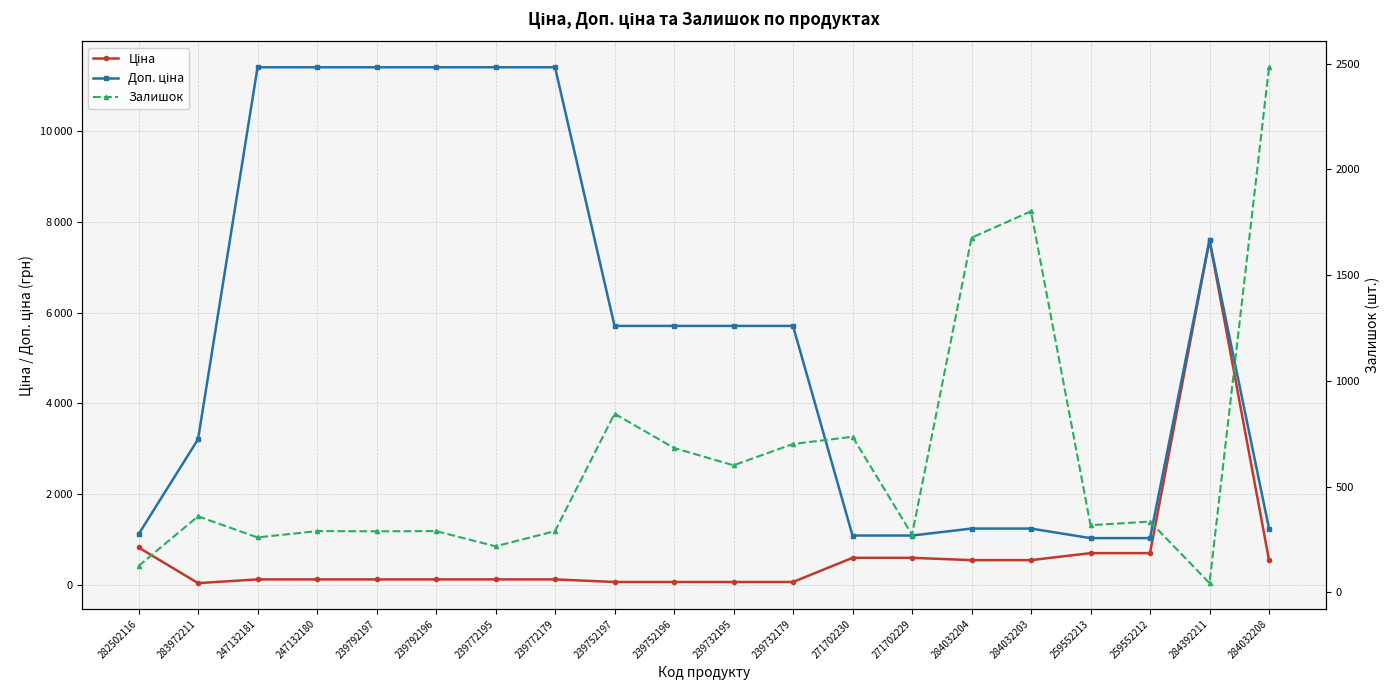

What is the maximum value for Залишок?

2483.0